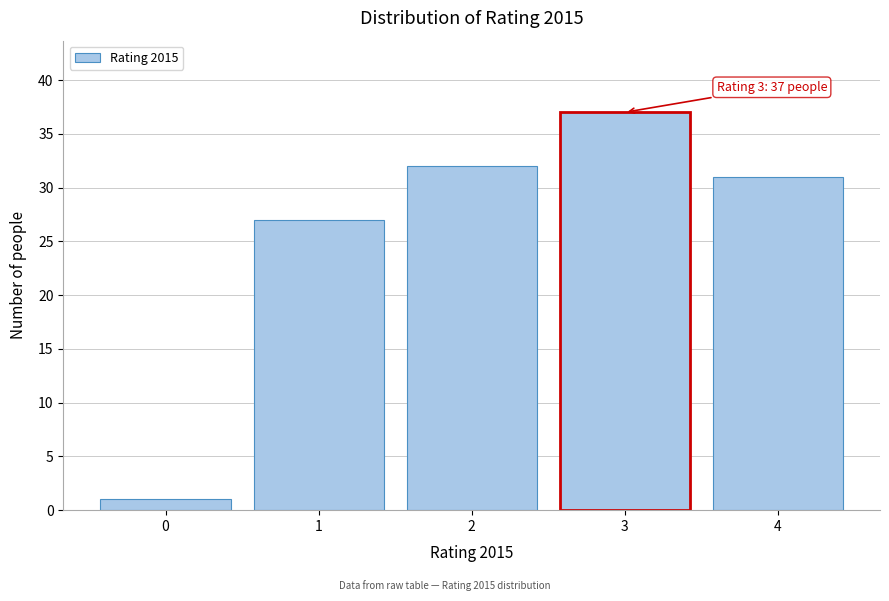

Reading right to left, transcribe all the data shown in this chart.

4=31	3=37	2=32	1=27	0=1